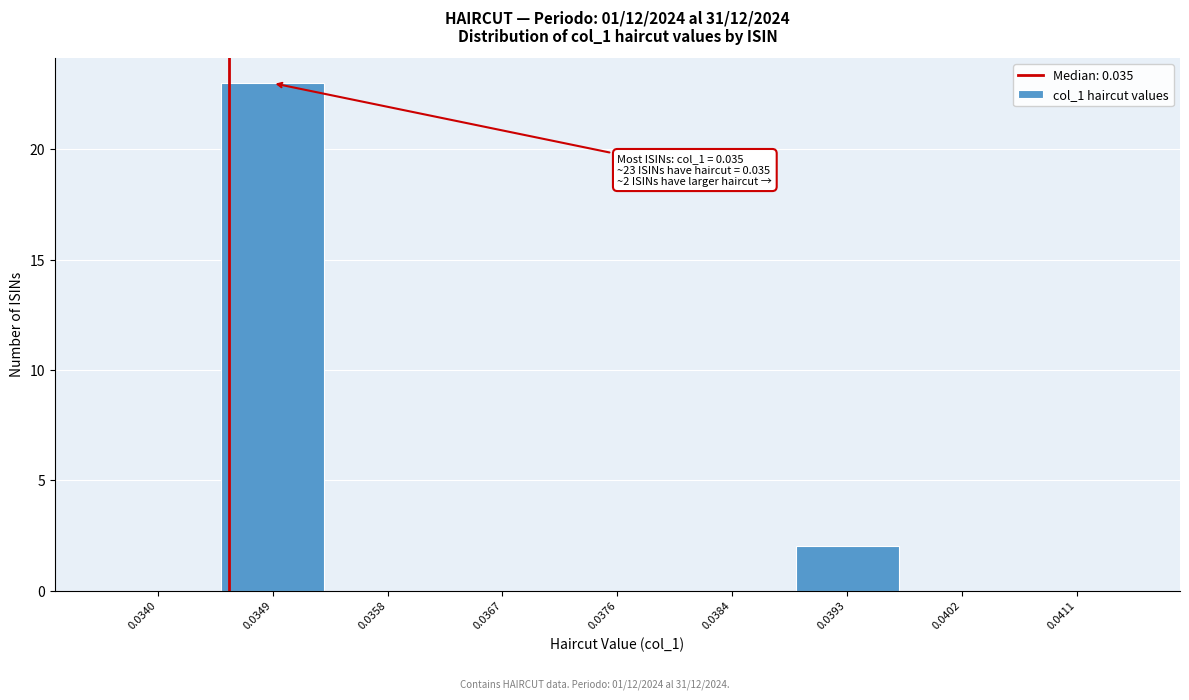

Reading left to right, list all the values displayed in this chart.

0.0340=0	0.0349=23	0.0358=0	0.0367=0	0.0376=0	0.0384=0	0.0393=2	0.0402=0	0.0411=0